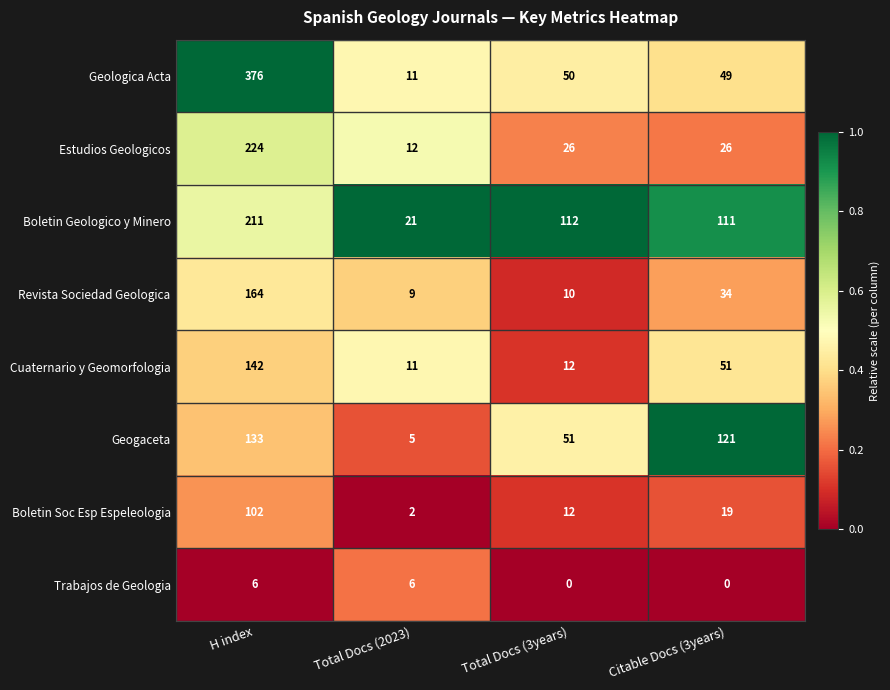

At H index, list the series in order from largest to smallest.

Geologica Acta, Estudios Geologicos, Boletin Geologico y Minero, Revista Sociedad Geologica, Cuaternario y Geomorfologia, Geogaceta, Boletin Soc Esp Espeleologia, Trabajos de Geologia